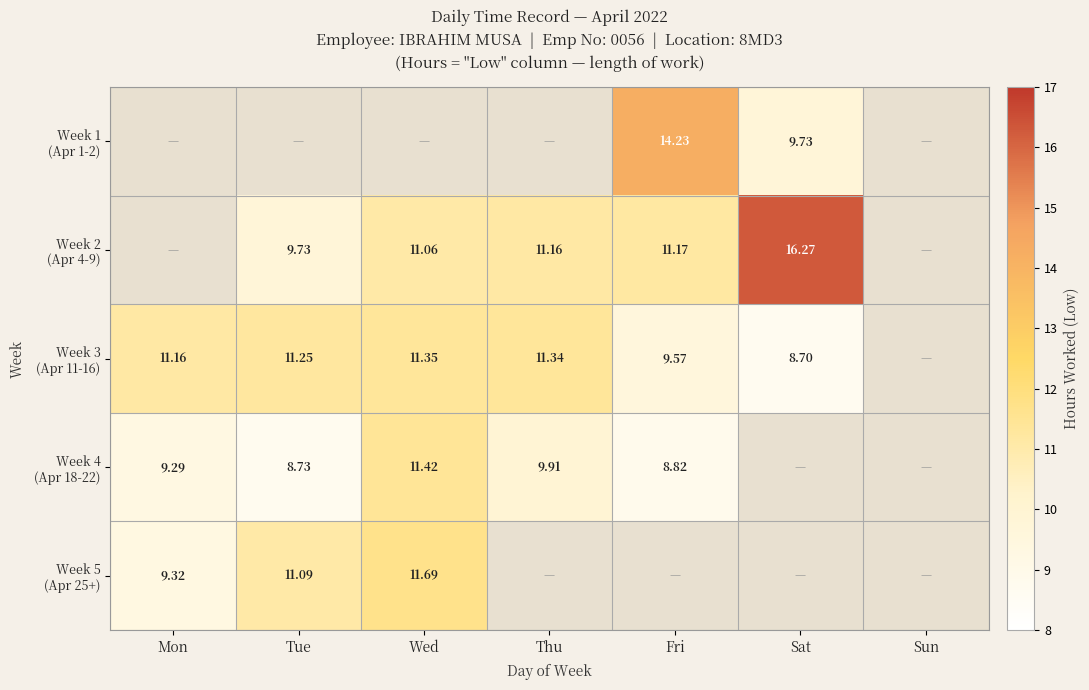

Which has a higher value, Tue or Mon?

Mon